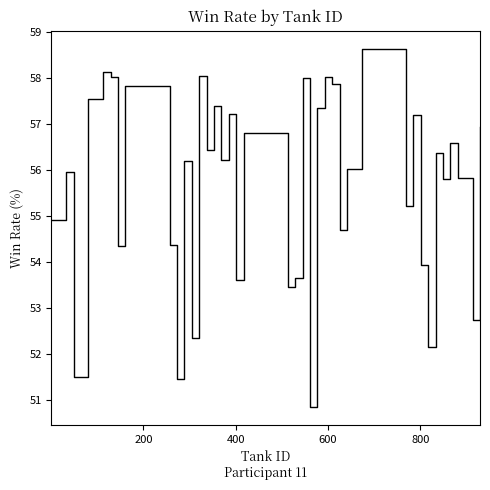

What is the minimum value shown in the chart?

50.8